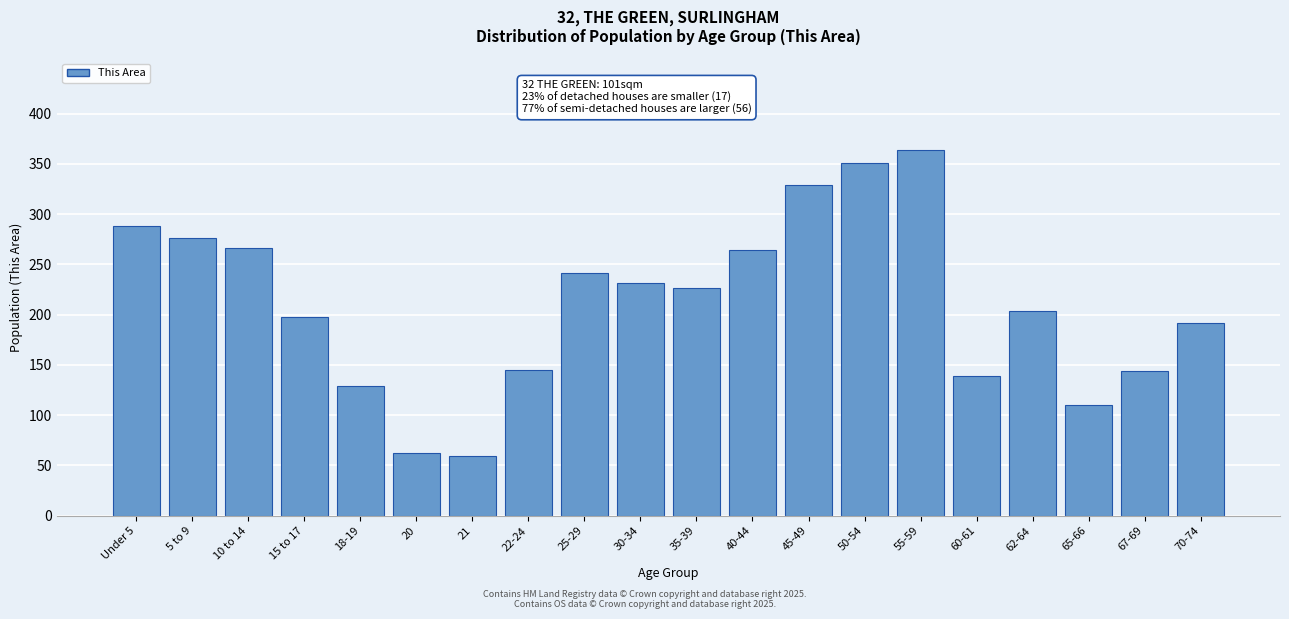

What is the difference between the maximum and minimum values?

305